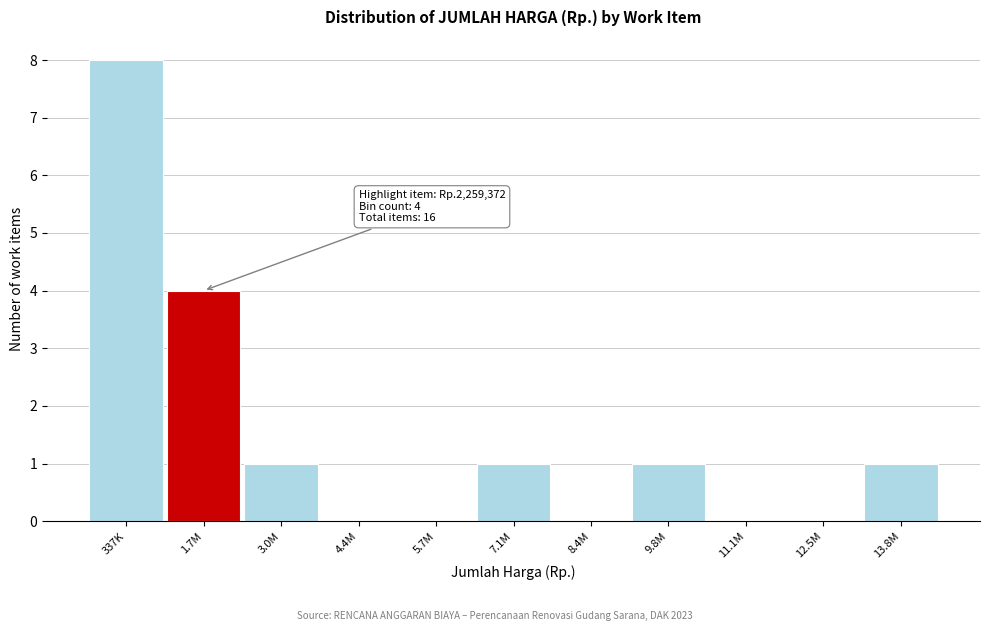

Reading left to right, what are all the values shown in this chart?

337K=8	1.7M=4	3.0M=1	4.4M=0	5.7M=0	7.1M=1	8.4M=0	9.8M=1	11.1M=0	12.5M=0	13.8M=1